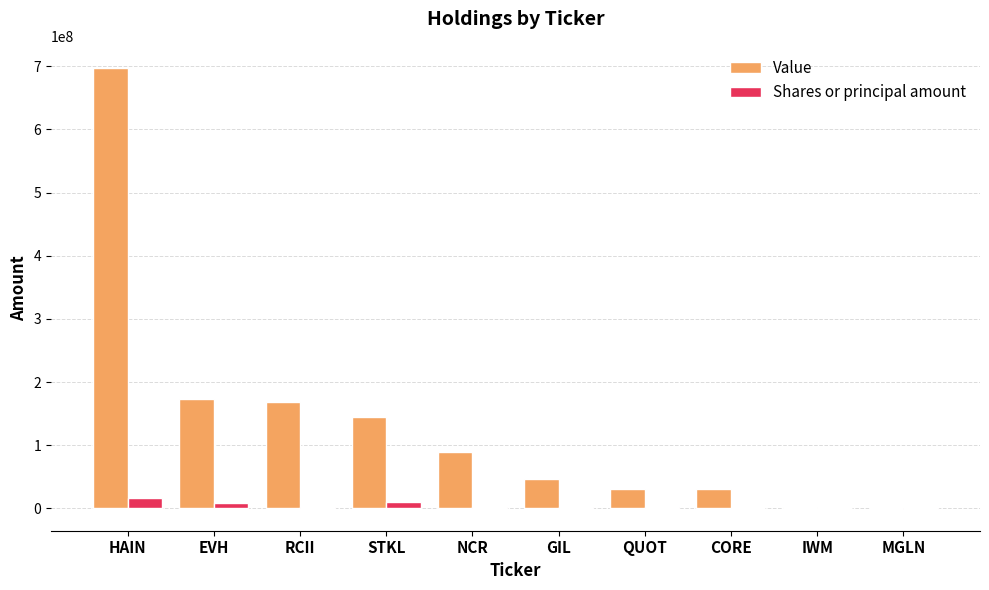

What is the sum of all Value values?

1384785000